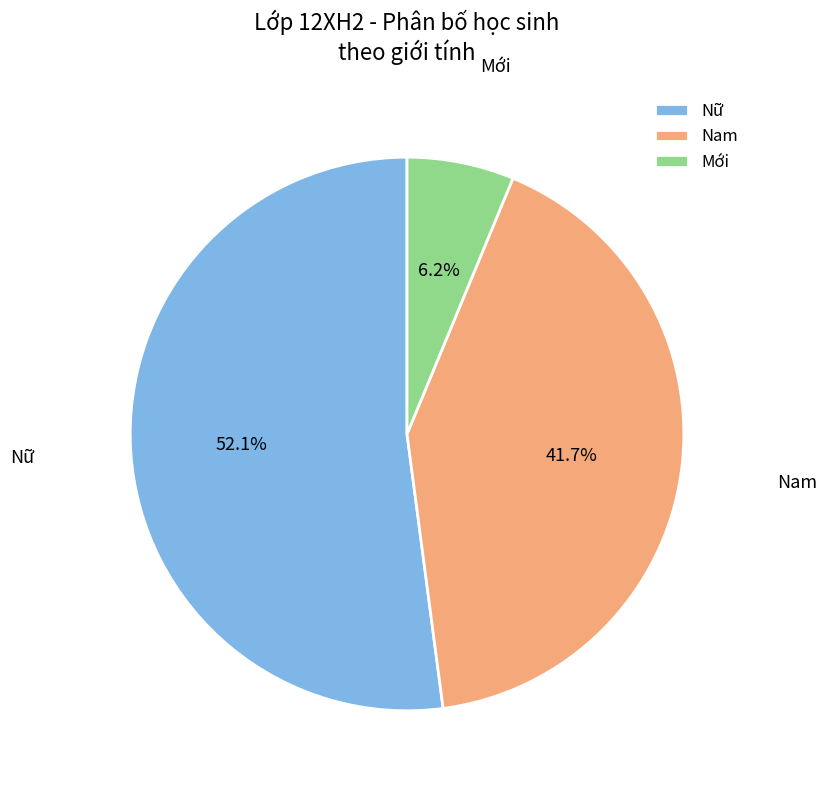

Which category accounts for the majority?

Nữ